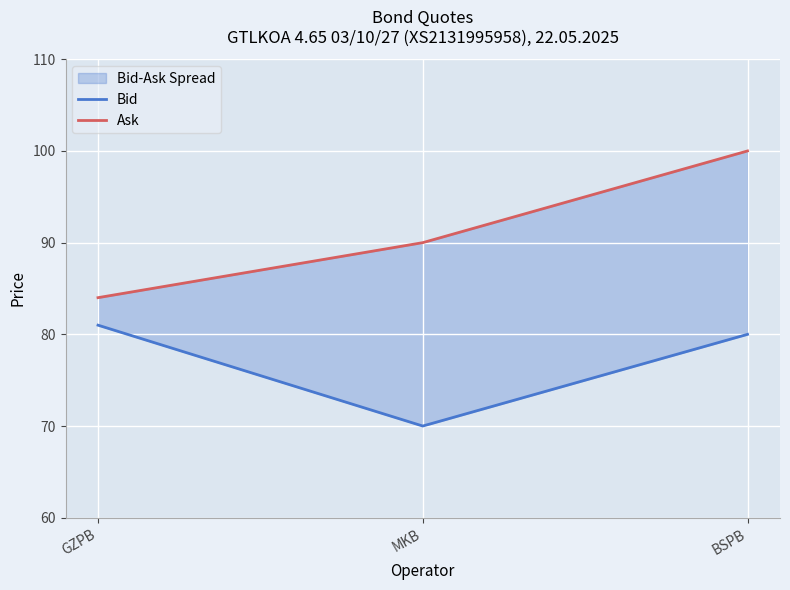

What is the greatest value displayed?

100